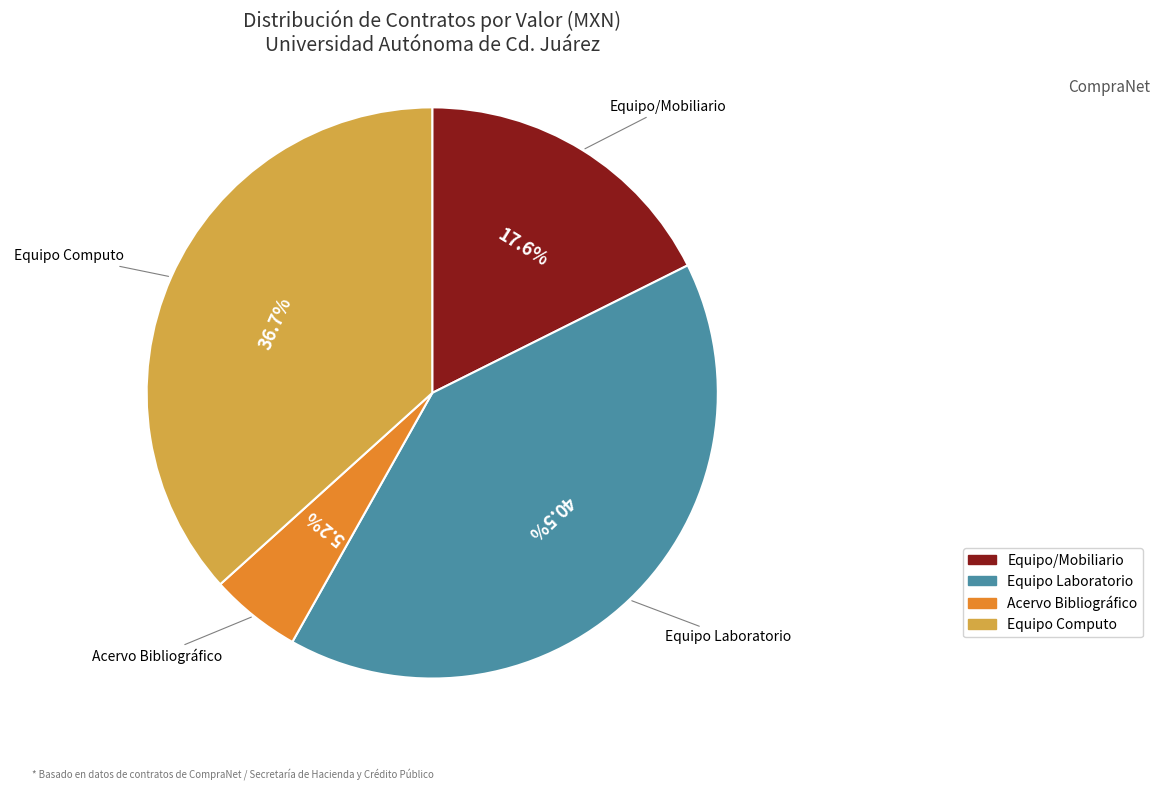

What percentage is NOT represented by Equipo/Mobiliario?

82.4%